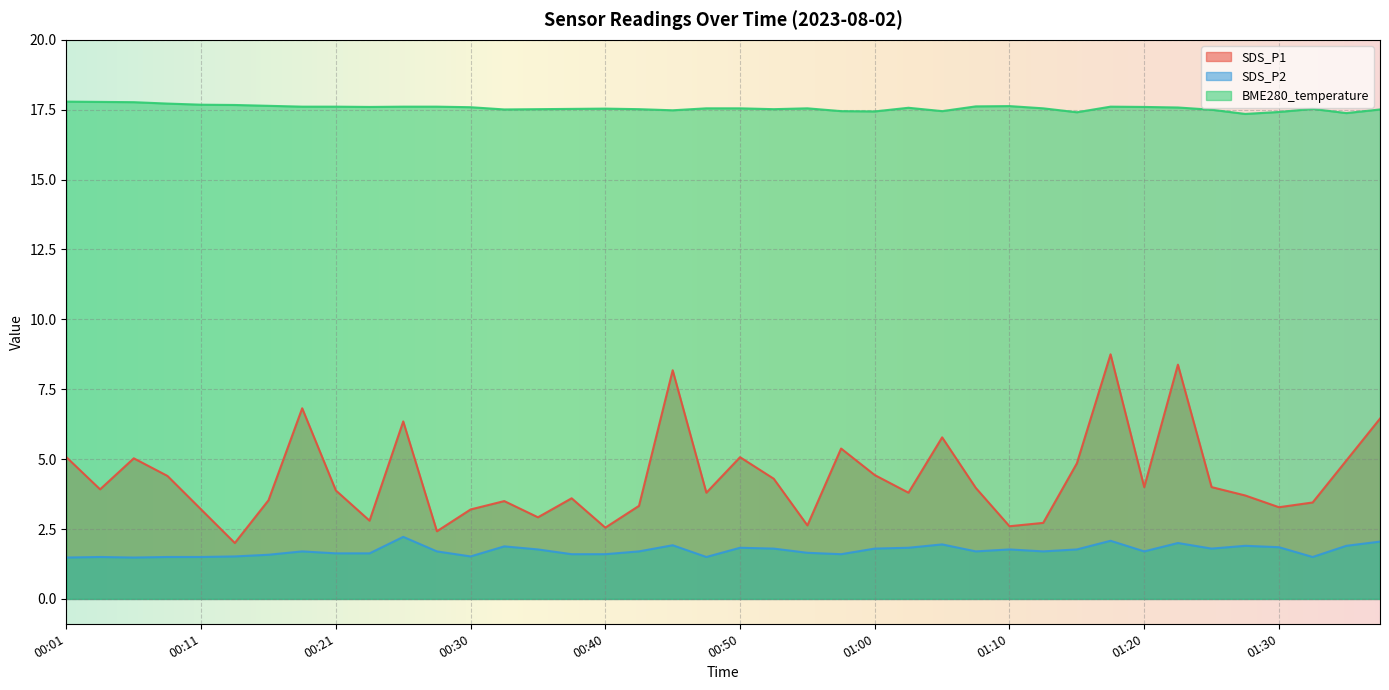

What position from the right is 01:04?

14